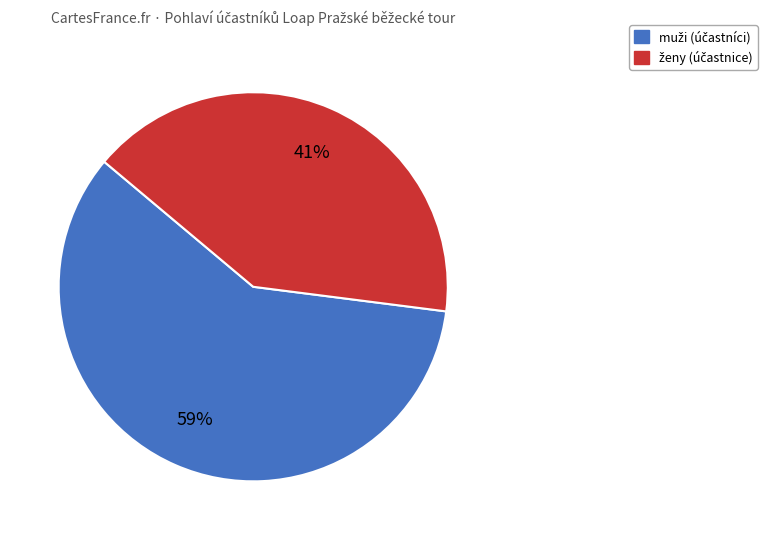

Is there any slice that represents more than half of the pie?

Yes